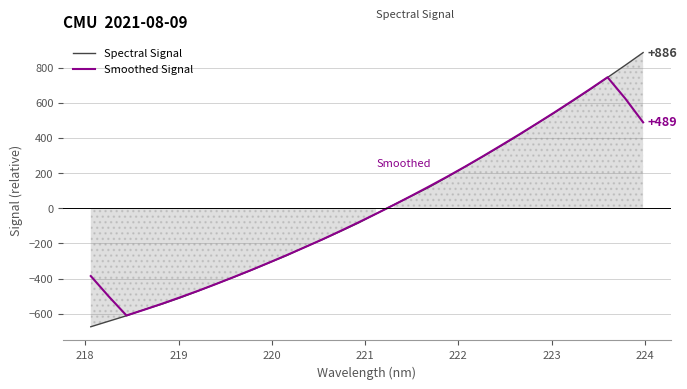

What is the maximum value for Smoothed Signal?

745.4